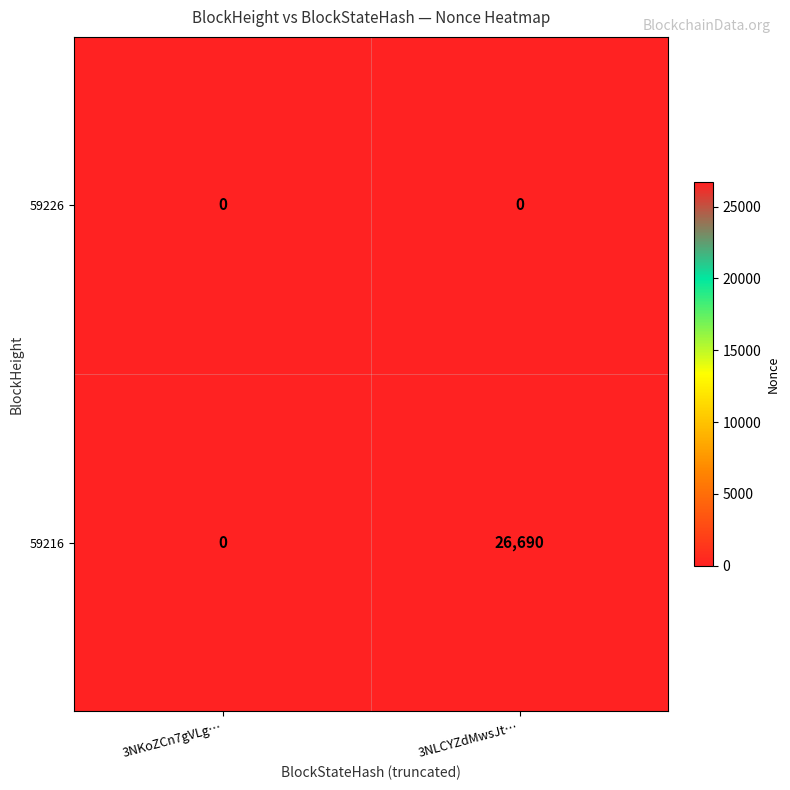

Which category has the highest value in the 59216 series?

3NLCYZdMwsJt…